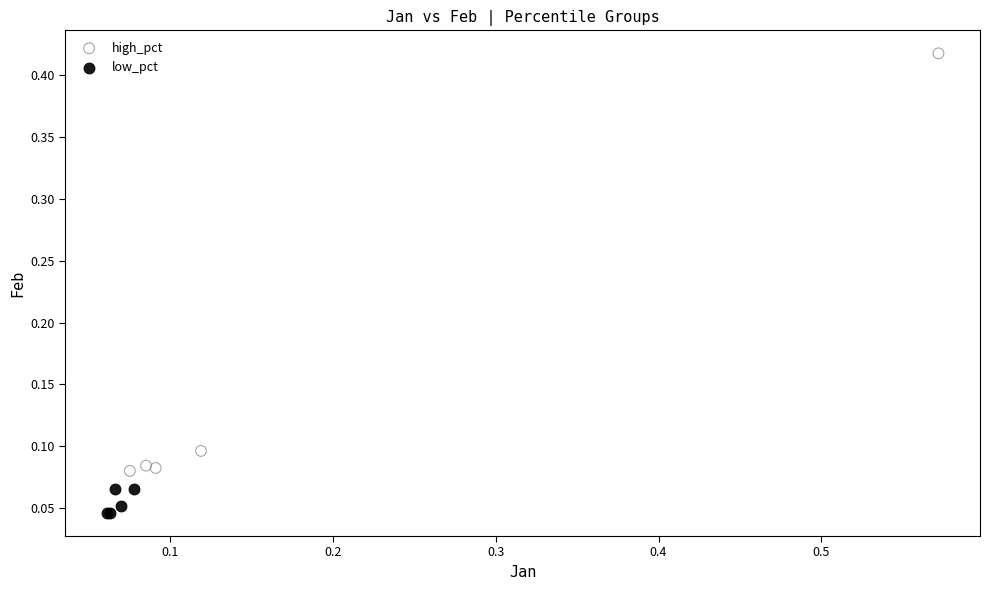

Which series has the widest spread of Y values?

high_pct